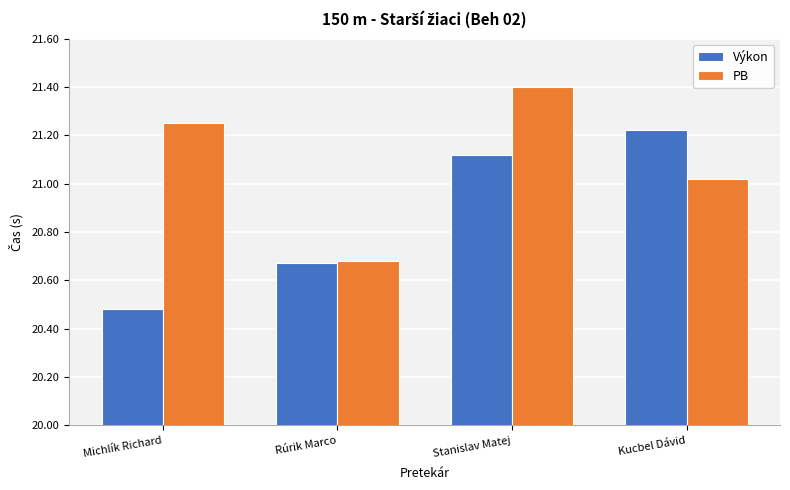

The value of PB at Michlík Richard is 7.1. True or false?

False